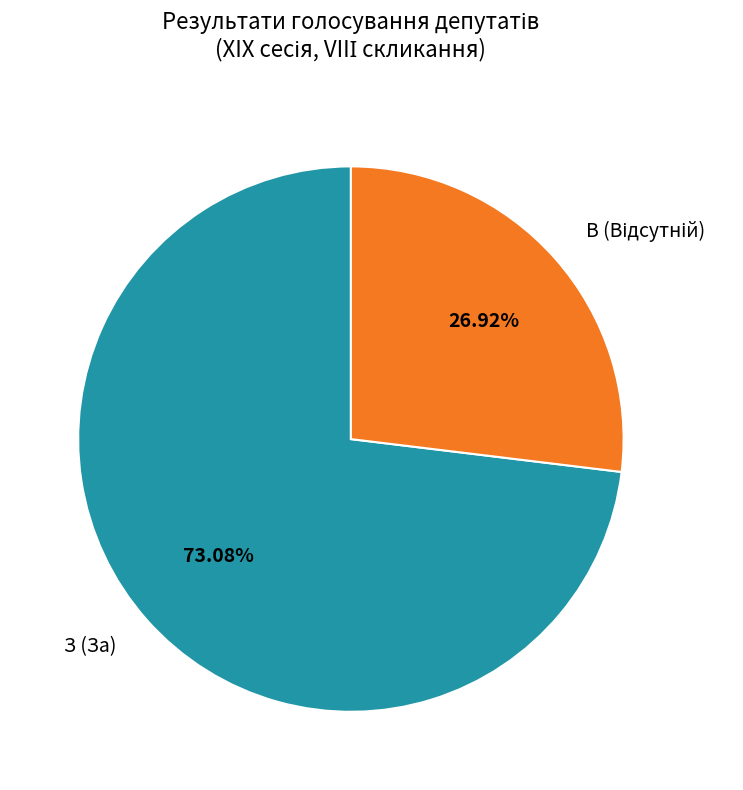

To the nearest percent, what is the difference between the largest and smallest slice percentages?

46%